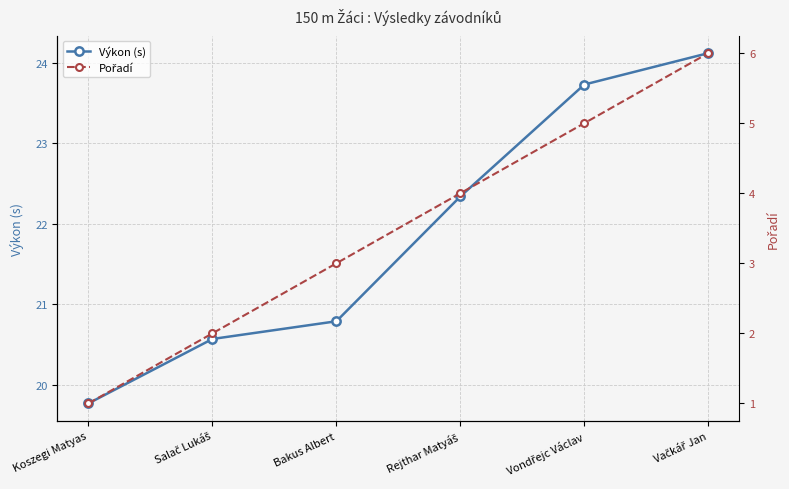

Reading left to right, list all the values displayed in this chart.

Výkon (s): Koszegi Matyas=19.8	Salač Lukáš=20.6	Bakus Albert=20.8	Rejthar Matyáš=22.3	Vondřejc Václav=23.7	Vačkář Jan=24.1
Pořadí: Koszegi Matyas=1.0	Salač Lukáš=2.0	Bakus Albert=3.0	Rejthar Matyáš=4.0	Vondřejc Václav=5.0	Vačkář Jan=6.0